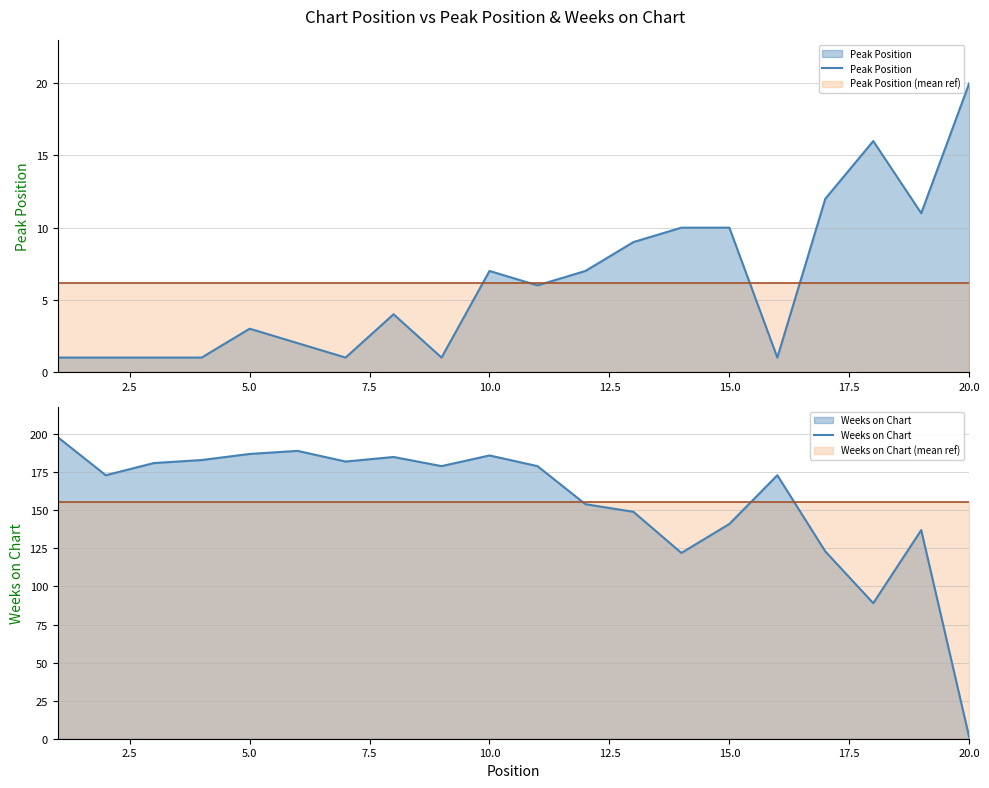

True or false: Weeks on Chart has more than 1 interior local peaks.

True